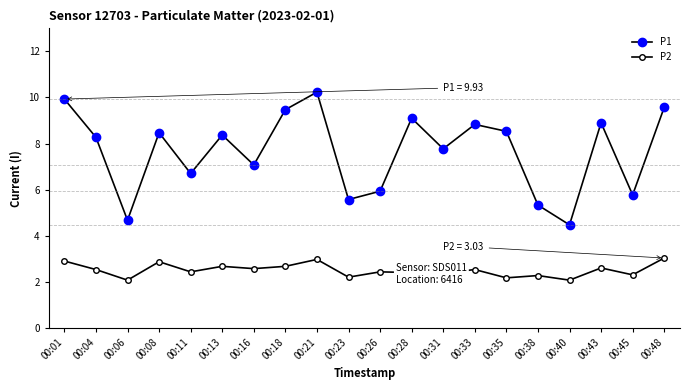

Does the chart have visible grid lines?

No